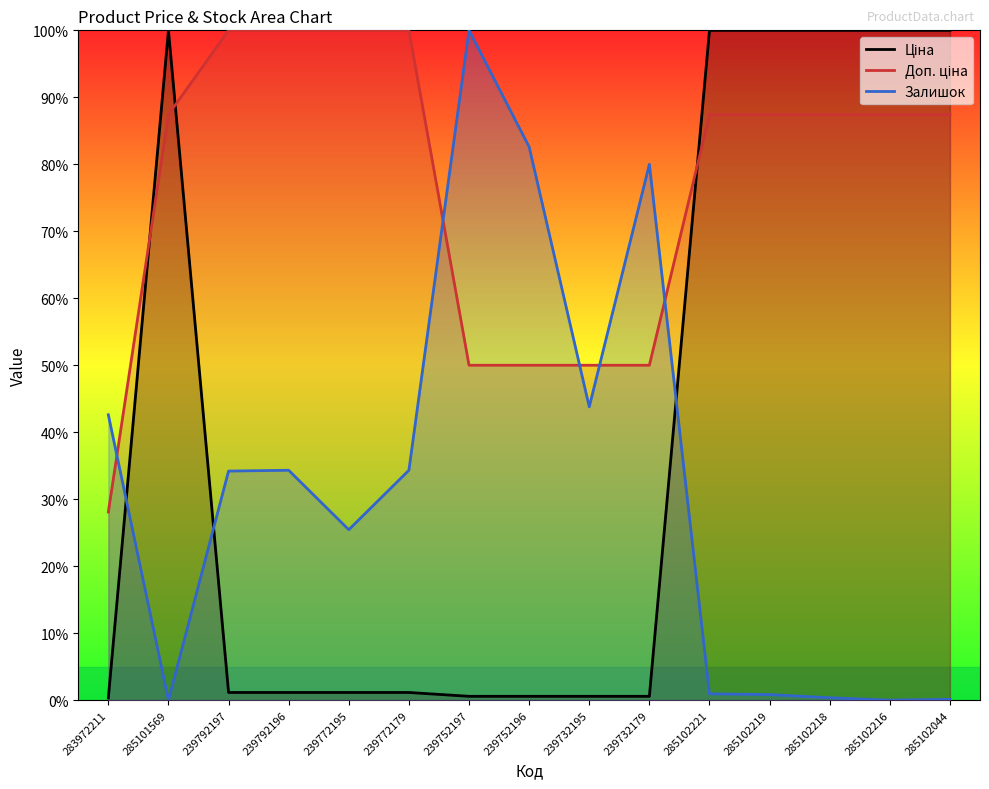

What is the spread (max minus min) of values at 239772195?

98.9